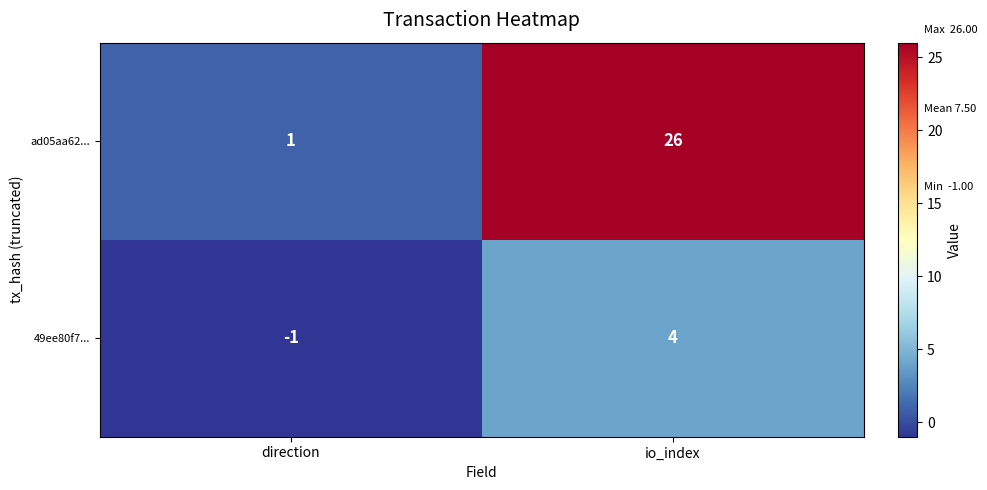

At which label does 49ee80f7... reach its minimum?

direction